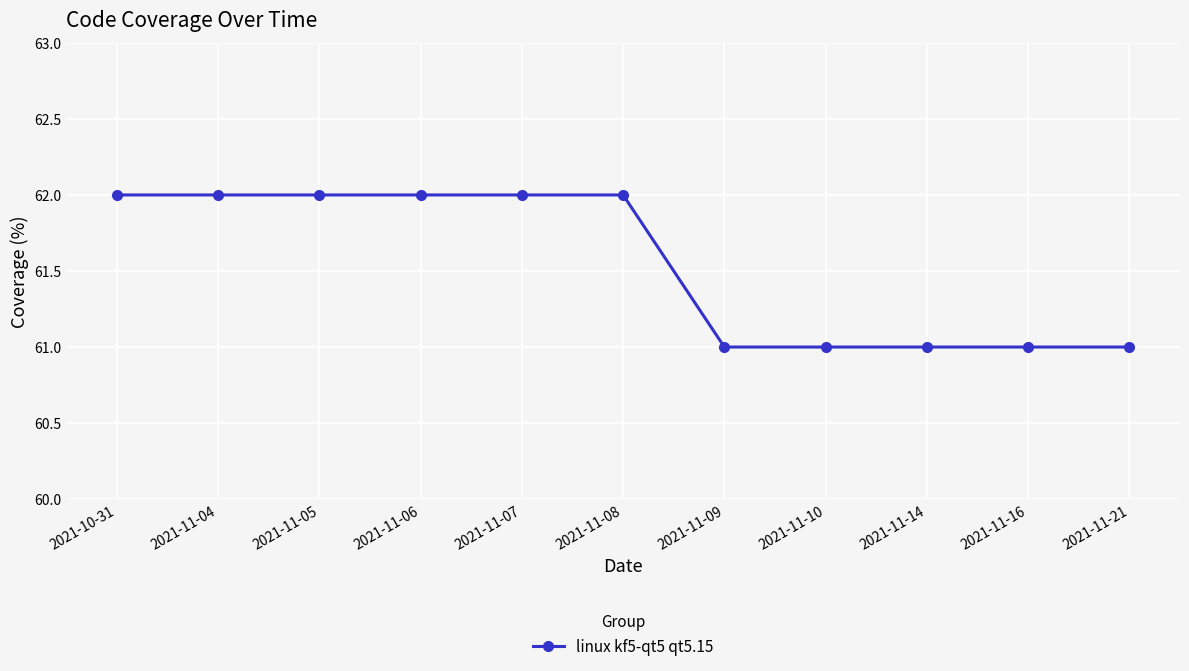

What is the smallest value displayed?

61